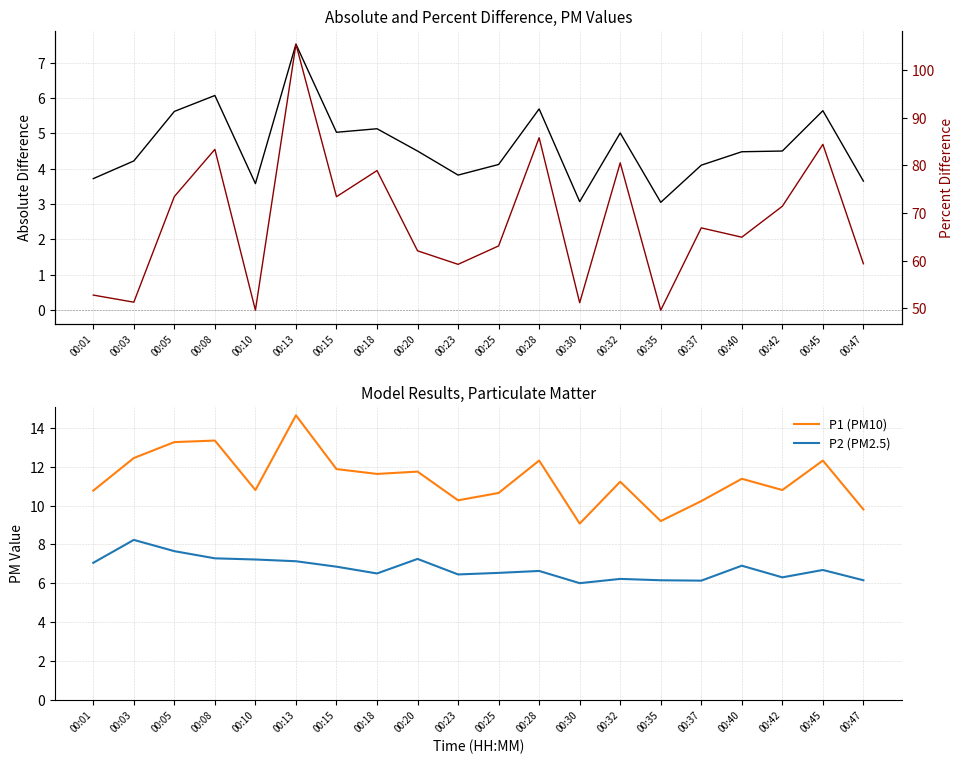

True or false: Absolute Difference (P1-P2) has a value of 5.7 at 00:01.

False